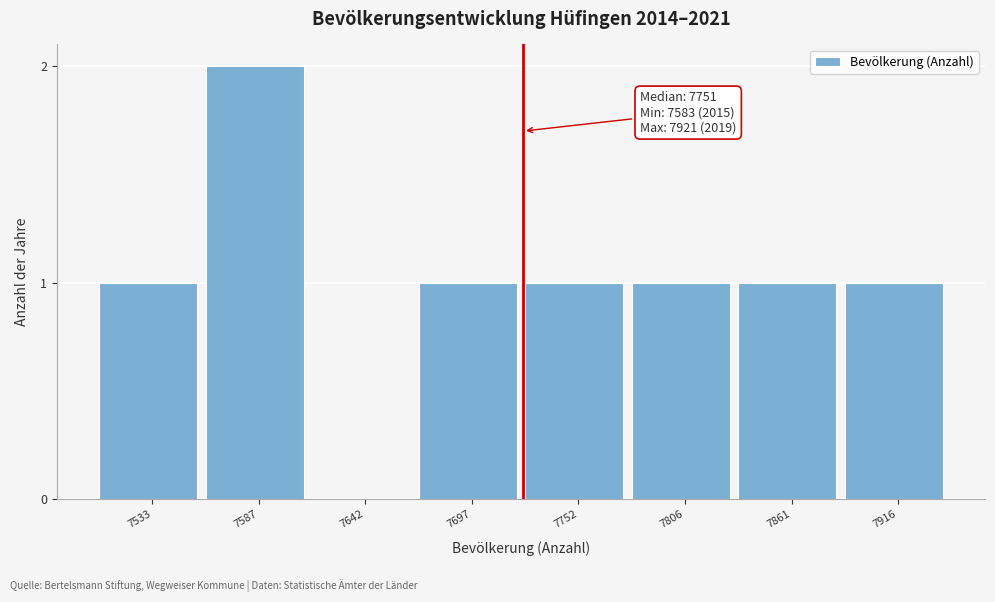

Reading left to right, what are all the values shown in this chart?

7533=1	7587=2	7642=0	7697=1	7752=1	7806=1	7861=1	7916=1